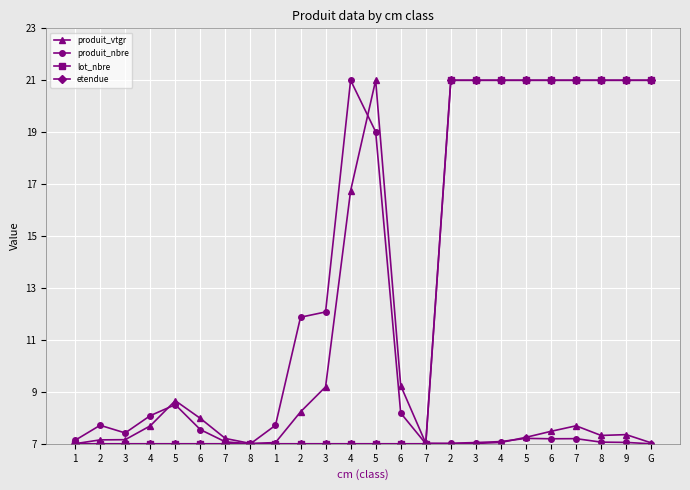

How many lines are shown in the chart?

4